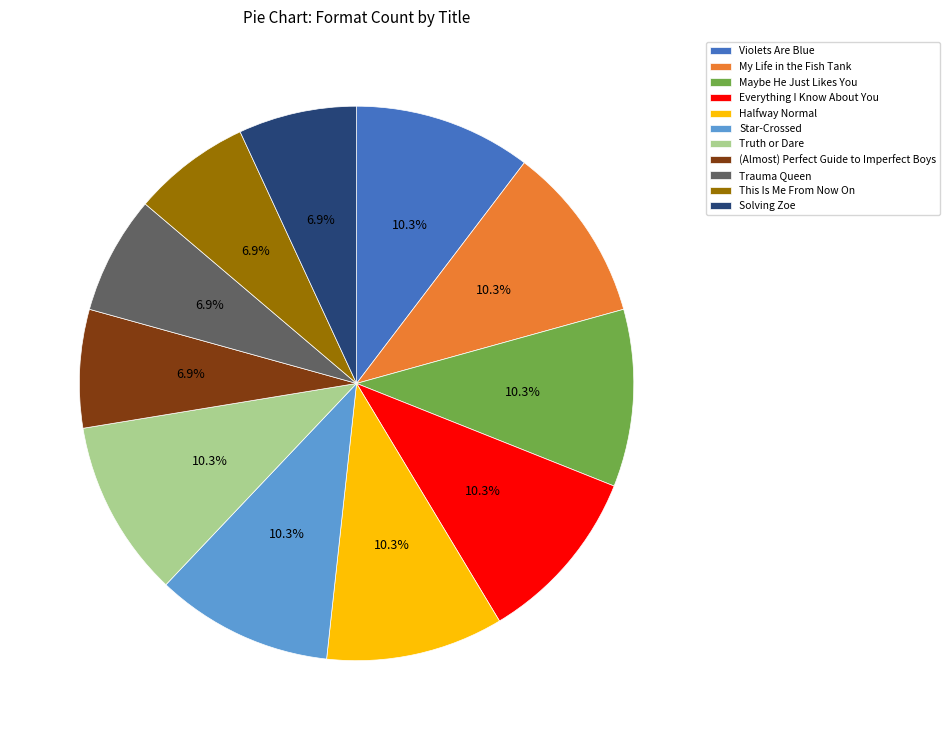

What percentage do (Almost) Perfect Guide to Imperfect Boys and This Is Me From Now On together represent?

13.8%